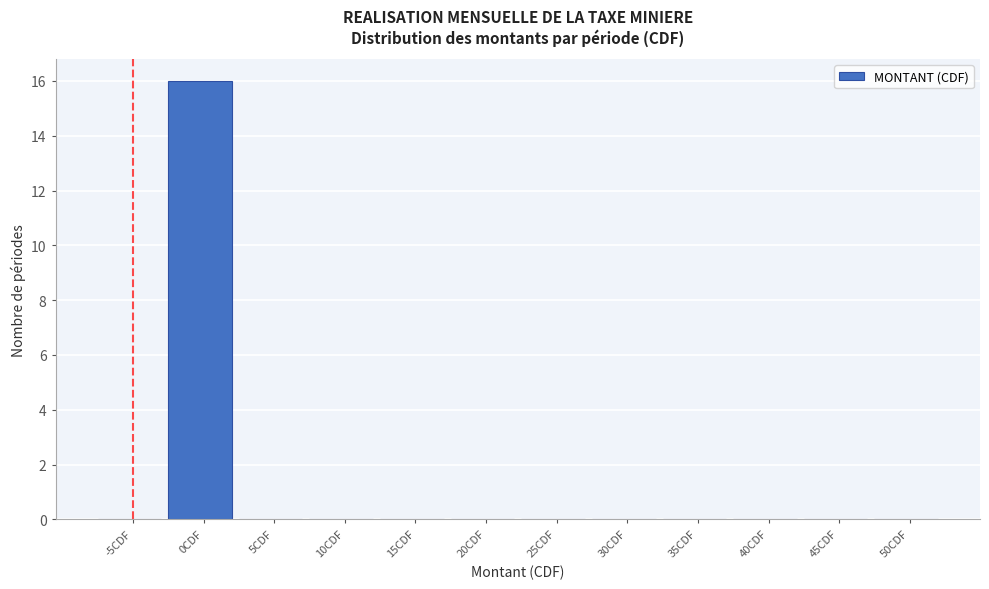

Reading left to right, extract all data points from this chart.

-5CDF=0	0CDF=16	5CDF=0	10CDF=0	15CDF=0	20CDF=0	25CDF=0	30CDF=0	35CDF=0	40CDF=0	45CDF=0	50CDF=0